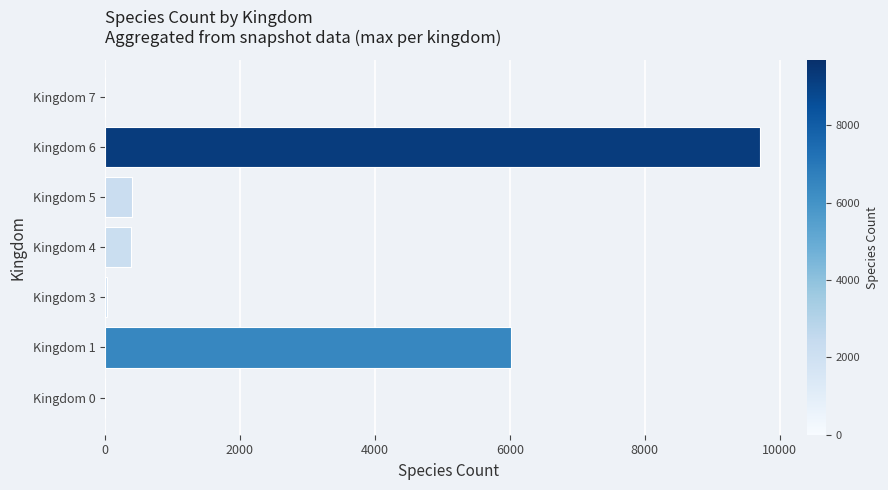

What is the sum of all values?

16546